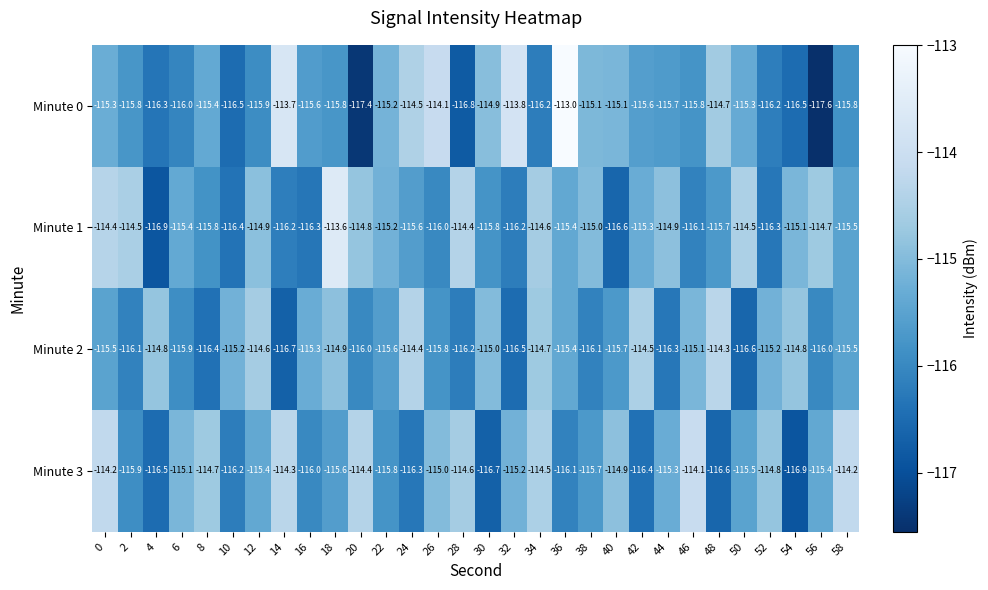

Which series has the largest total across all categories?

Minute 1